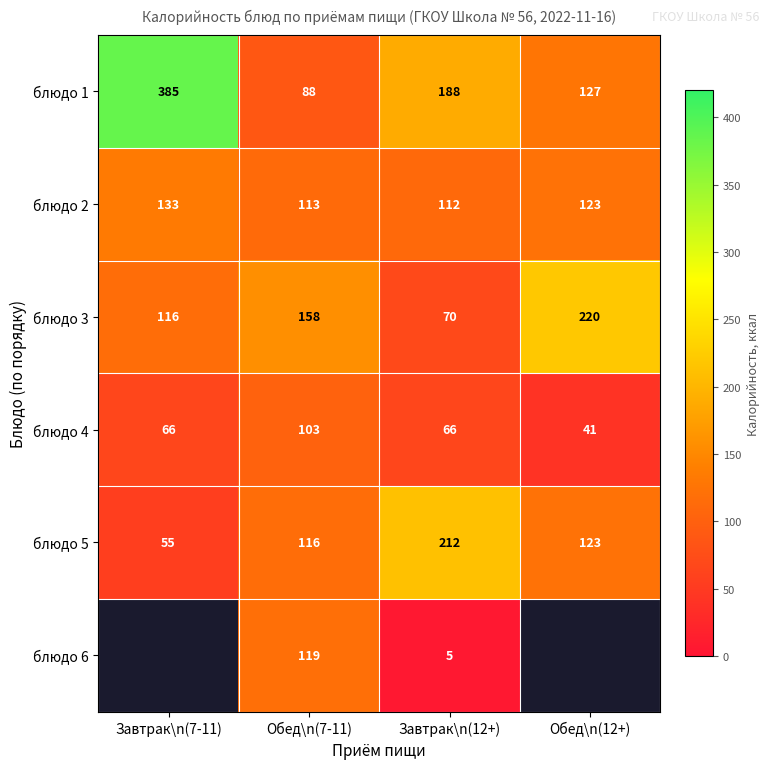

Which label corresponds to the largest value in the chart?

Завтрак\n(7-11)